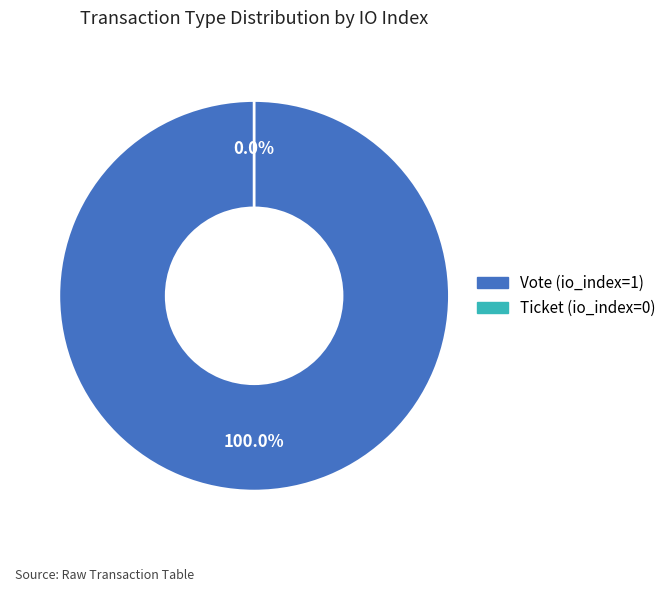

To the nearest percent, what is the difference between the largest and smallest slice percentages?

100%